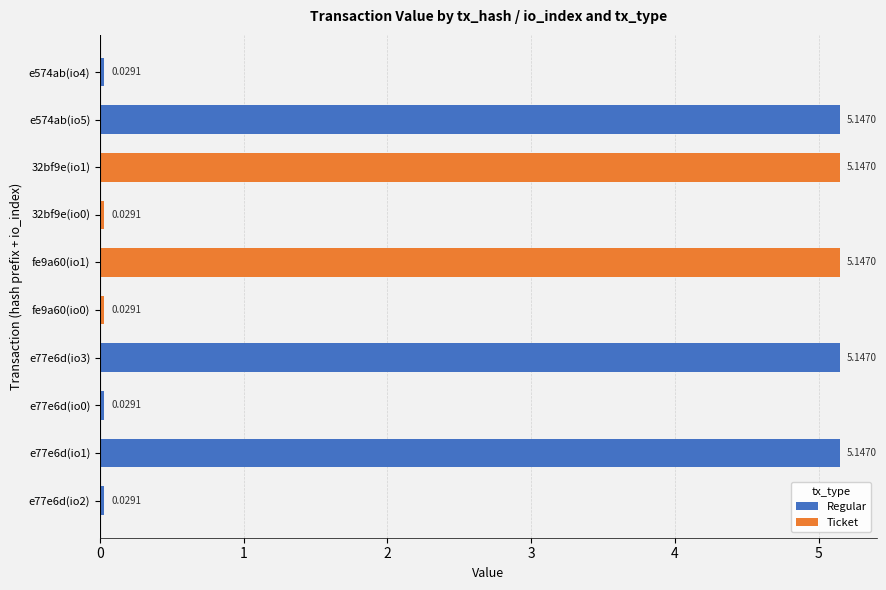

What is the sum of the Ticket values at 32bf9e(io0) and fe9a60(io1)?

5.2